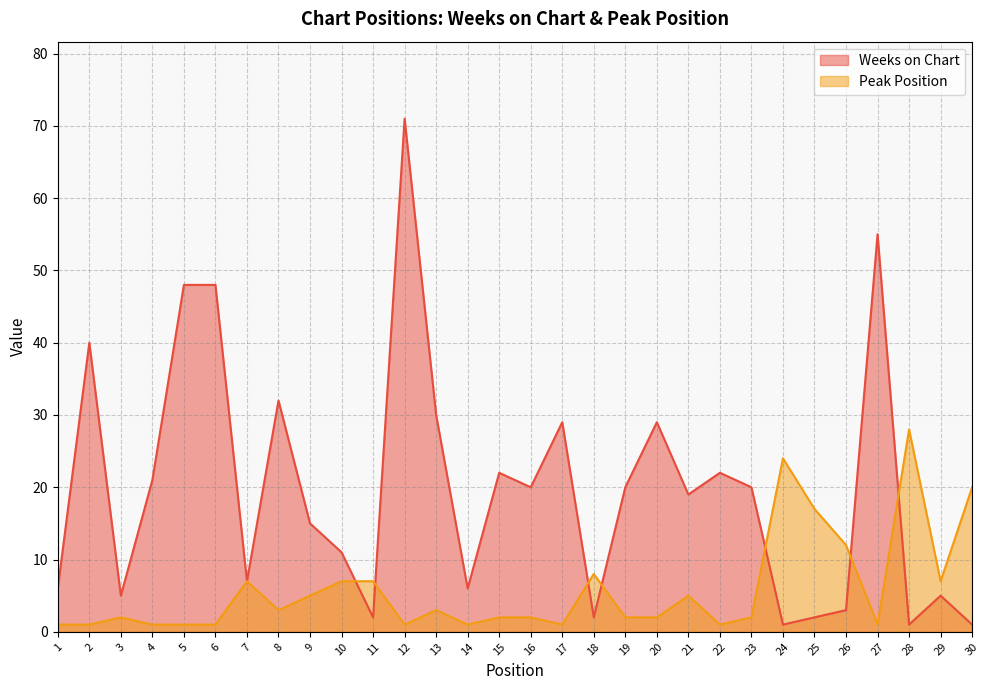

Reading left to right, what are all the values shown in this chart?

Weeks on Chart: 6	40	5	21	48	48	7	32	15	11	2	71	30	6	22	20	29	2	20	29	19	22	20	1	2	3	55	1	5	1
Peak Position: 1	1	2	1	1	1	7	3	5	7	7	1	3	1	2	2	1	8	2	2	5	1	2	24	17	12	1	28	7	20